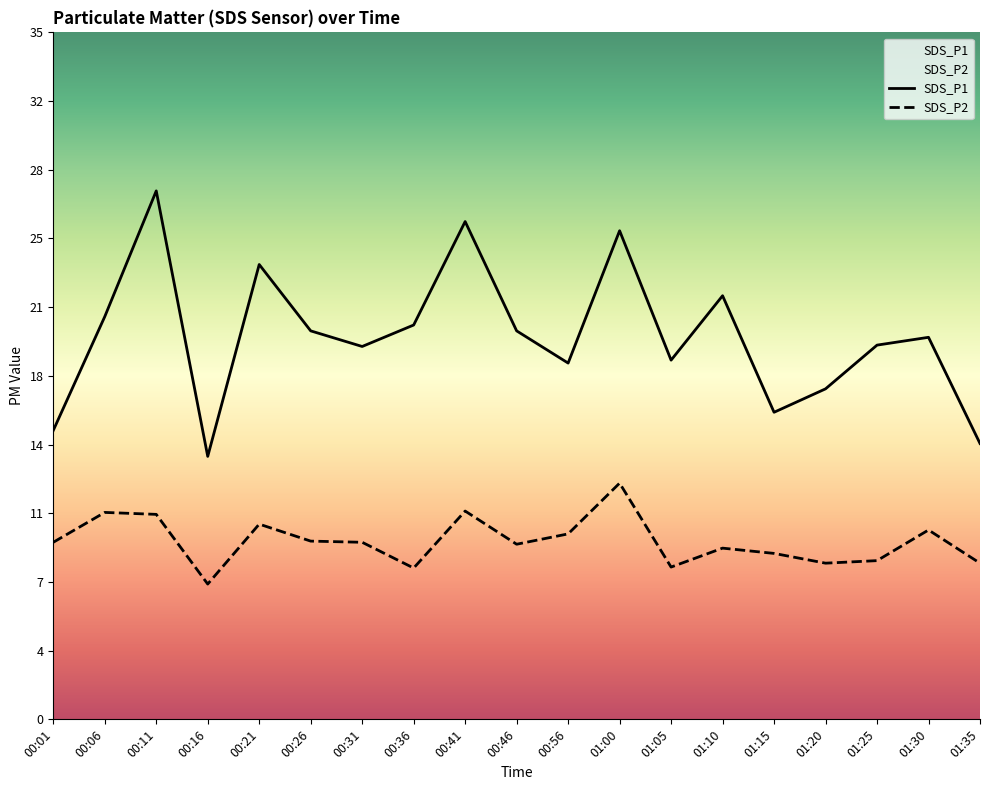

What is the sum of all SDS_P1 values?

372.8